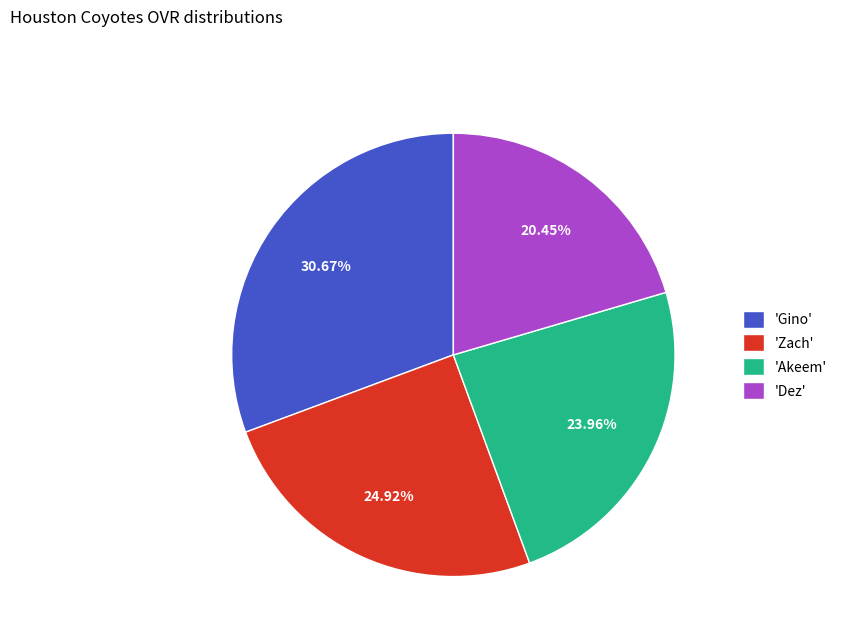

How many slices are in this pie chart?

4